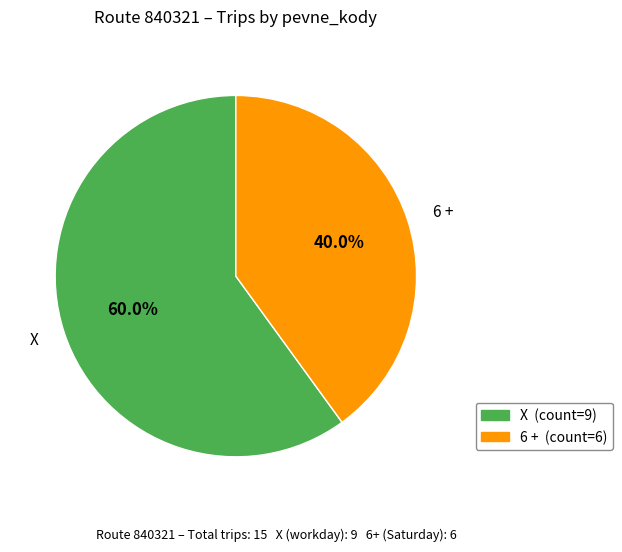

What portion of the pie excludes 6 +?

60.0%